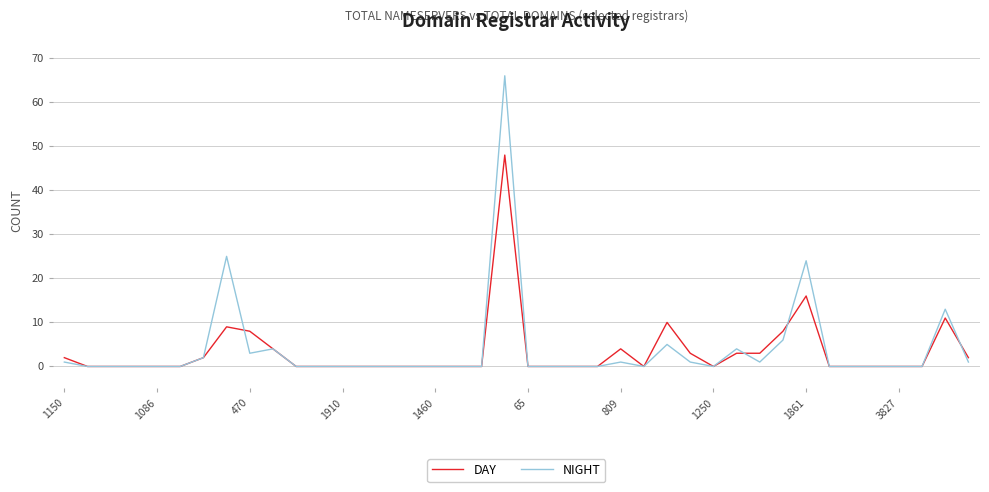

What is the difference between the maximum and minimum values in the NIGHT series?

66